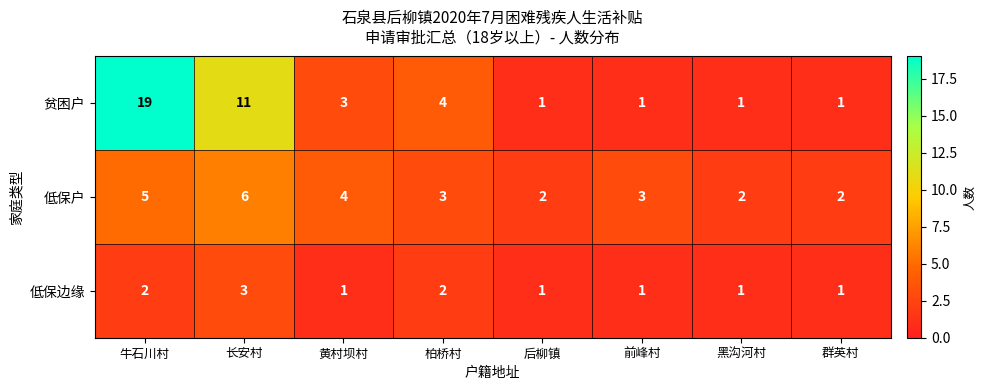

True or false: 低保边缘 has a value of 3 at 长安村.

True